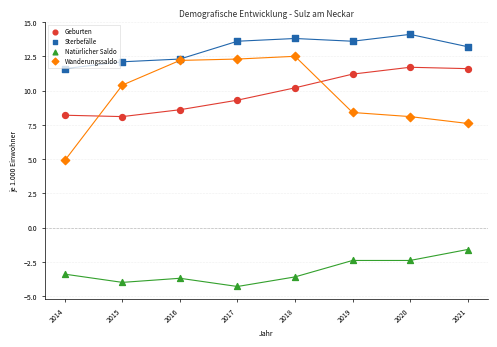

Across all series, what Y value is closest to 4?

4.9